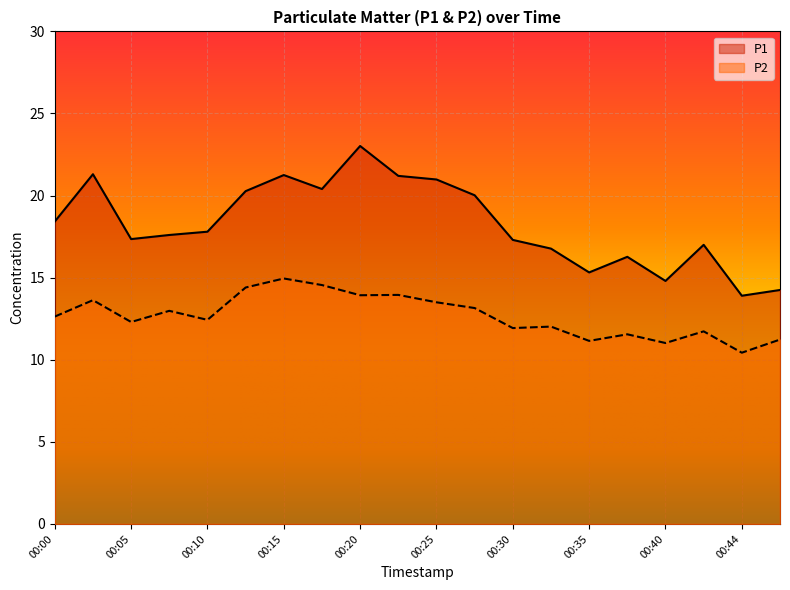

True or false: P1 and P2 intersect in this chart.

False